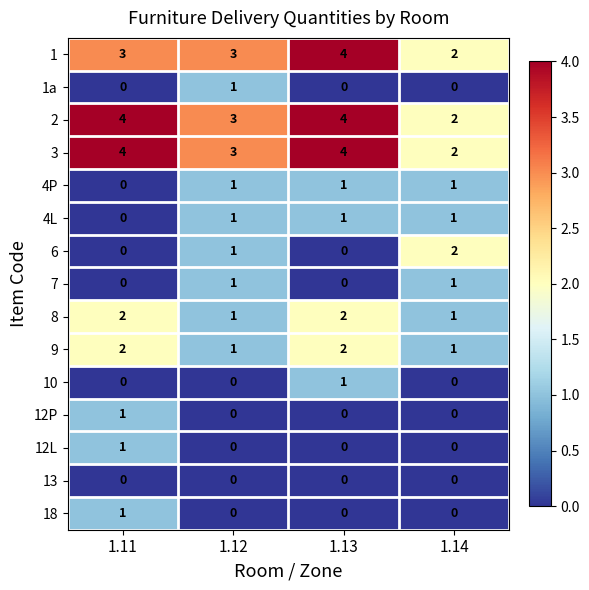

What is the difference between the highest and lowest values at 1.13?

4